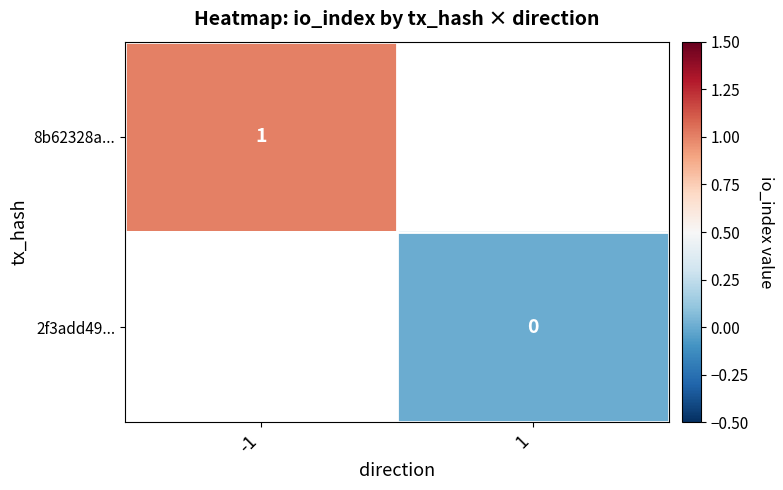

True or false: 8b62328a... has a value of 1 at -1.

True